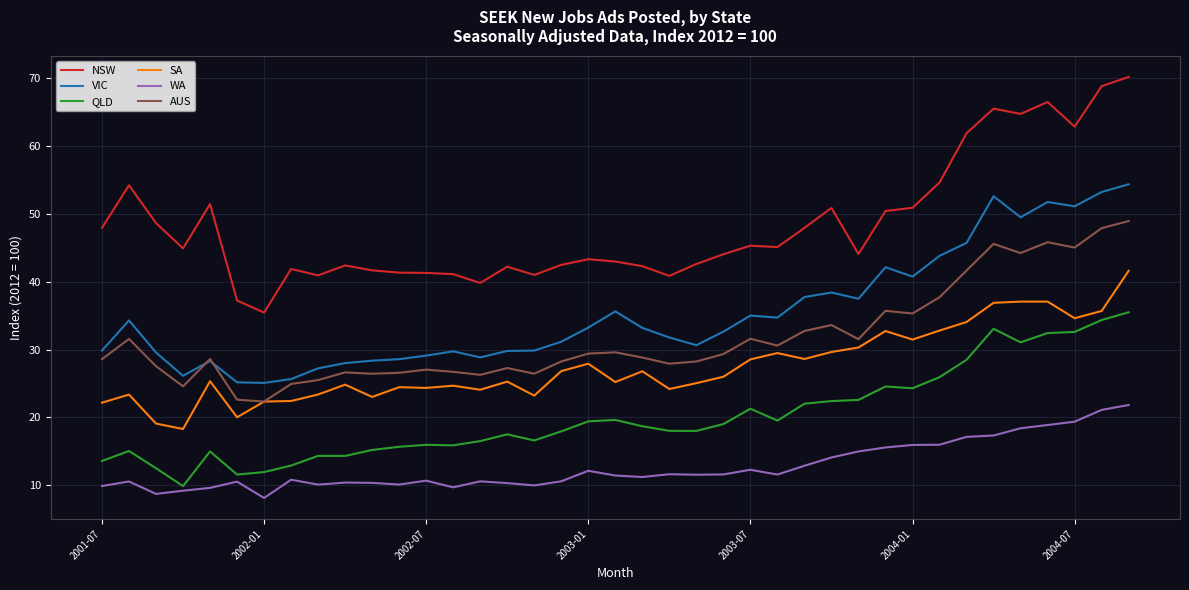

List the series in order of their peak value, highest first.

NSW, VIC, AUS, SA, QLD, WA